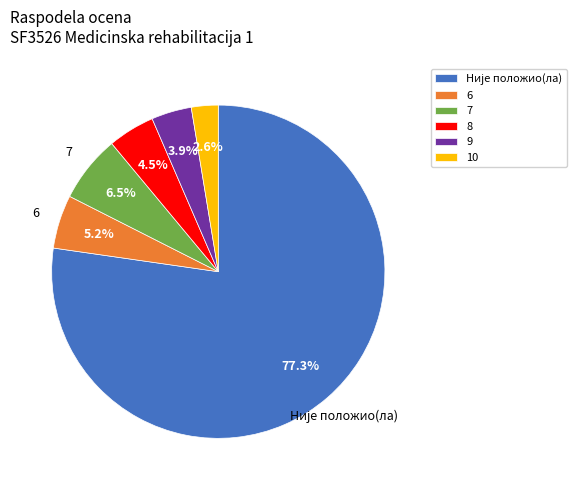

What portion of the pie excludes 9?

96.1%